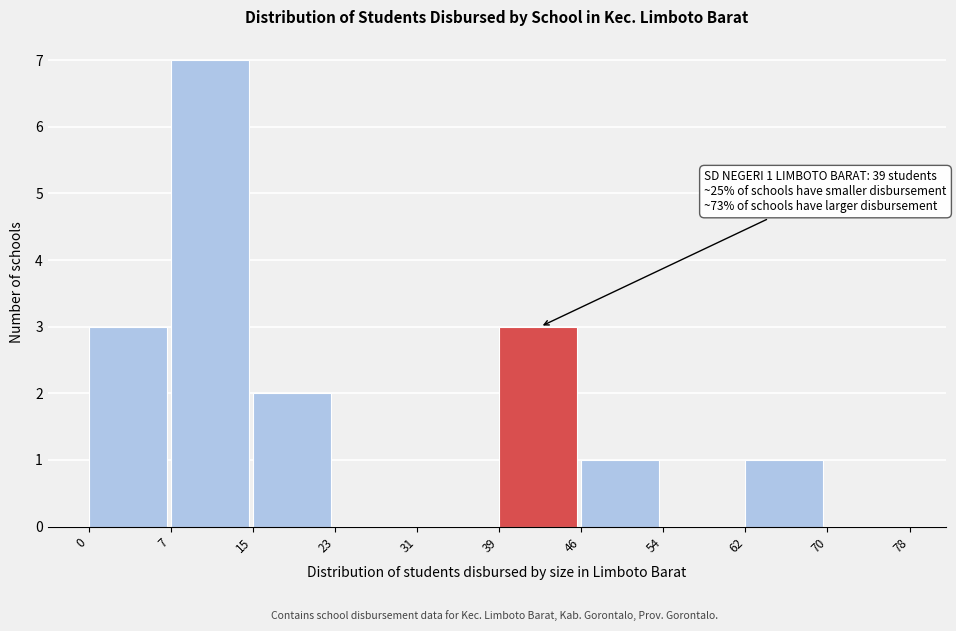

Over which range of the x-axis is the bar tallest?

7 to 15